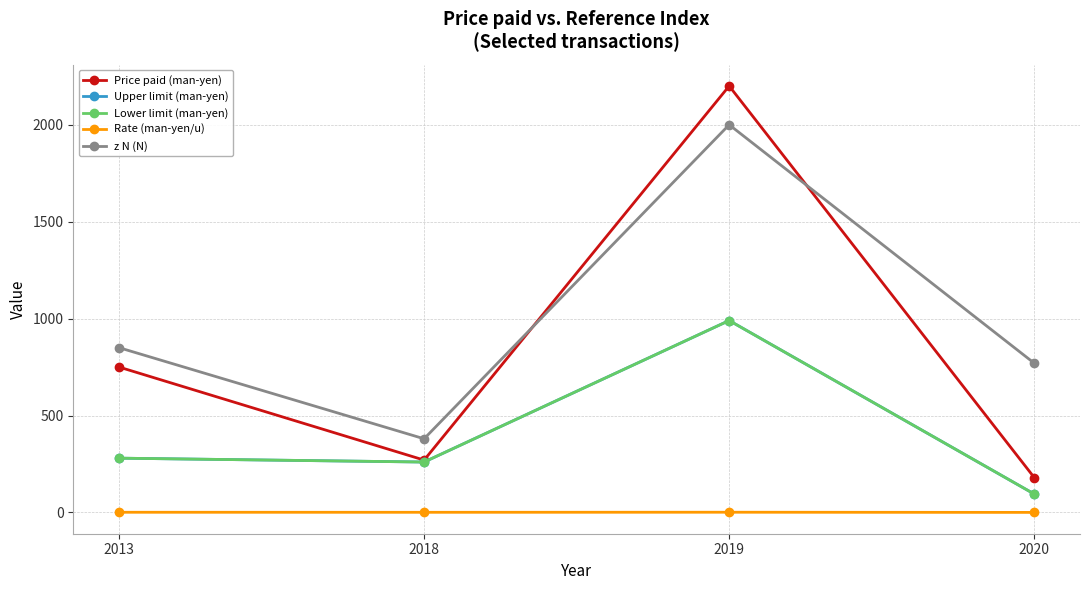

Reading left to right, extract all data points from this chart.

Price paid (man-yen): 750.0	270.0	2200.0	180.0
Upper limit (man-yen): 280.0	260.0	990.0	95.0
Lower limit (man-yen): 280.0	260.0	990.0	95.0
Rate (man-yen/u): 0.9	0.7	1.1	0.2
z N (N): 850.0	380.0	2000.0	770.0